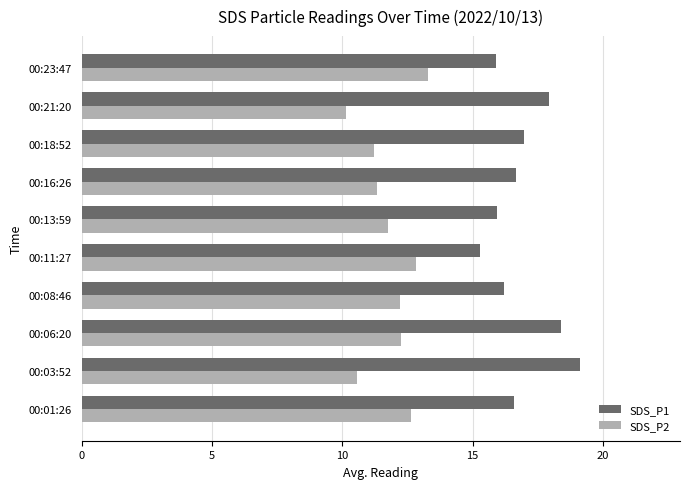

What is the spread (max minus min) of values at 00:03:52?

8.6